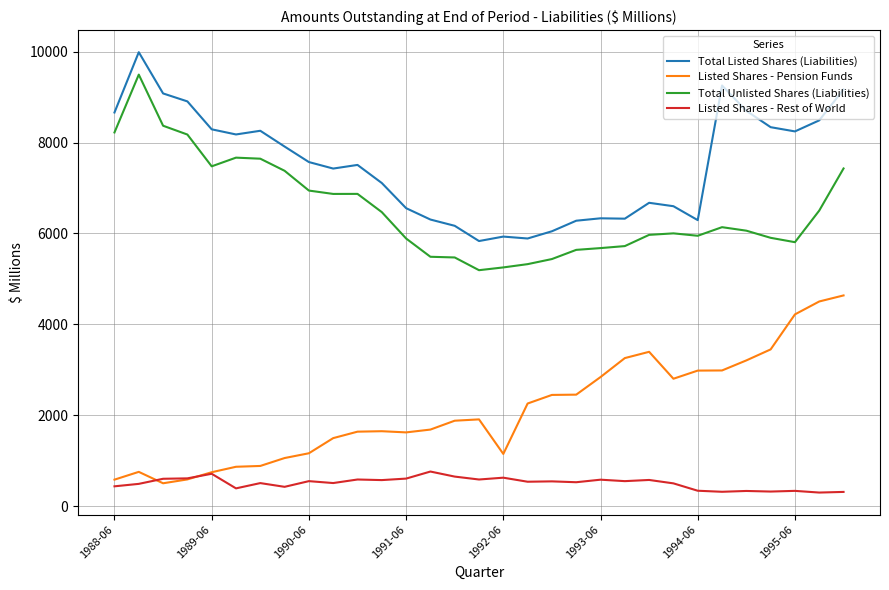

True or false: Total Unlisted Shares (Liabilities) and Listed Shares - Rest of World intersect in this chart.

False